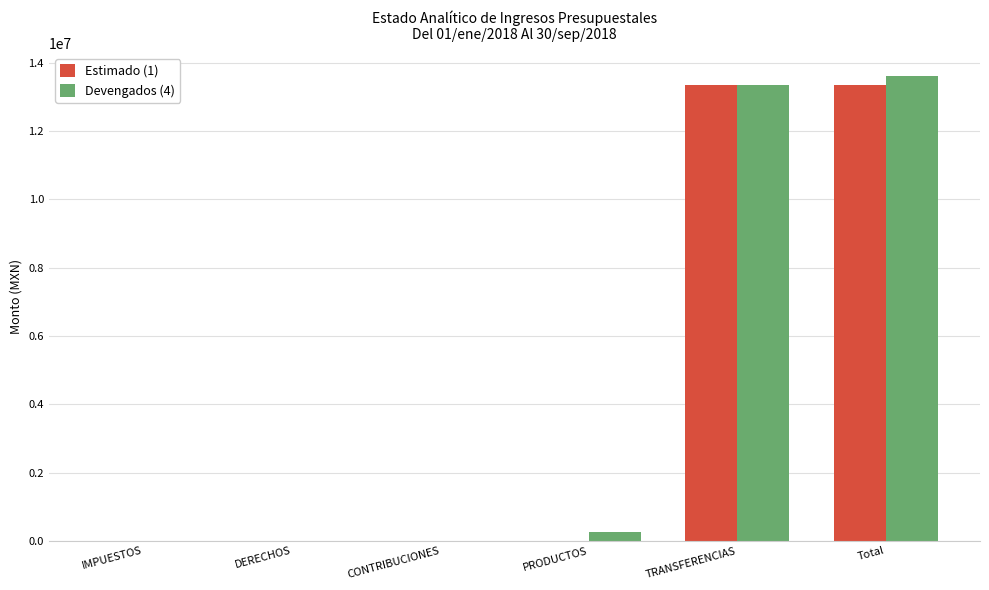

The Devengados (4) series shows 22584151.4 at Total. True or false?

False